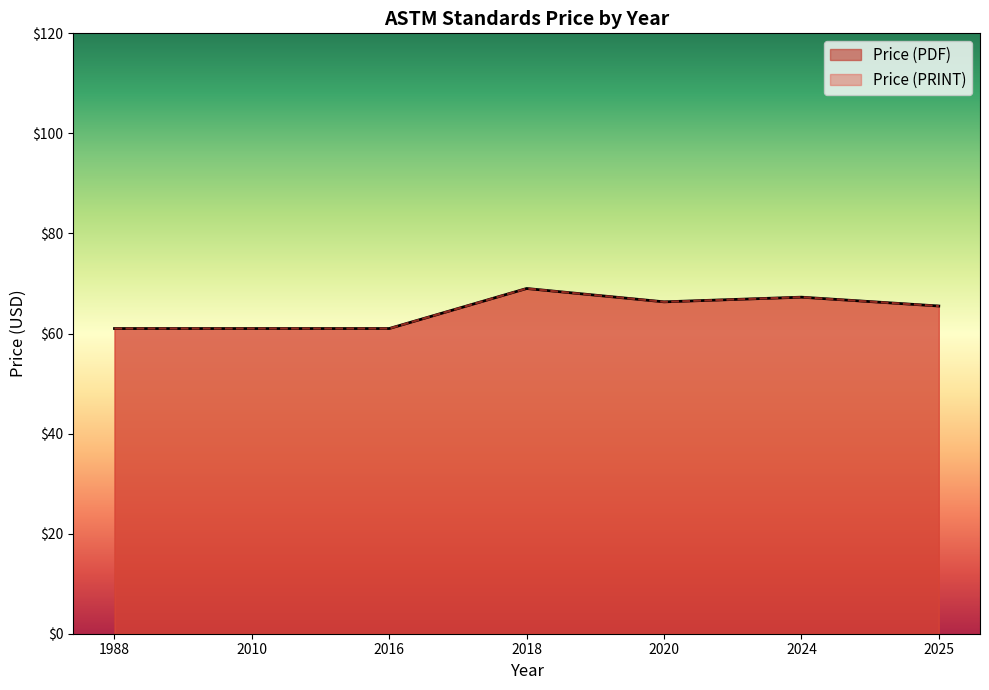

What are all the series names shown in the legend?

Price (PDF), Price (PRINT)